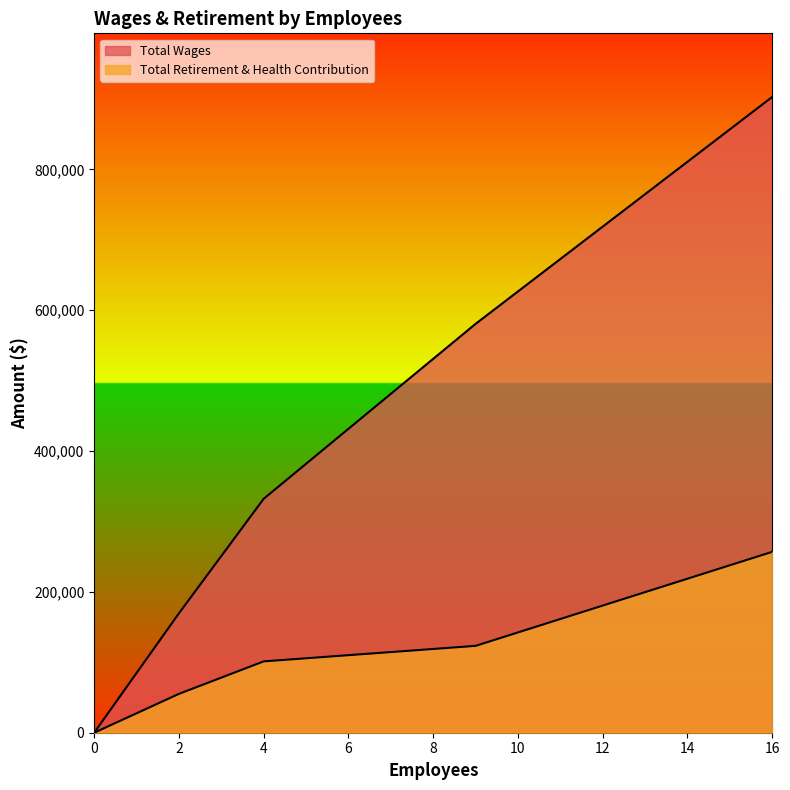

What is the maximum value shown in the chart?

902972